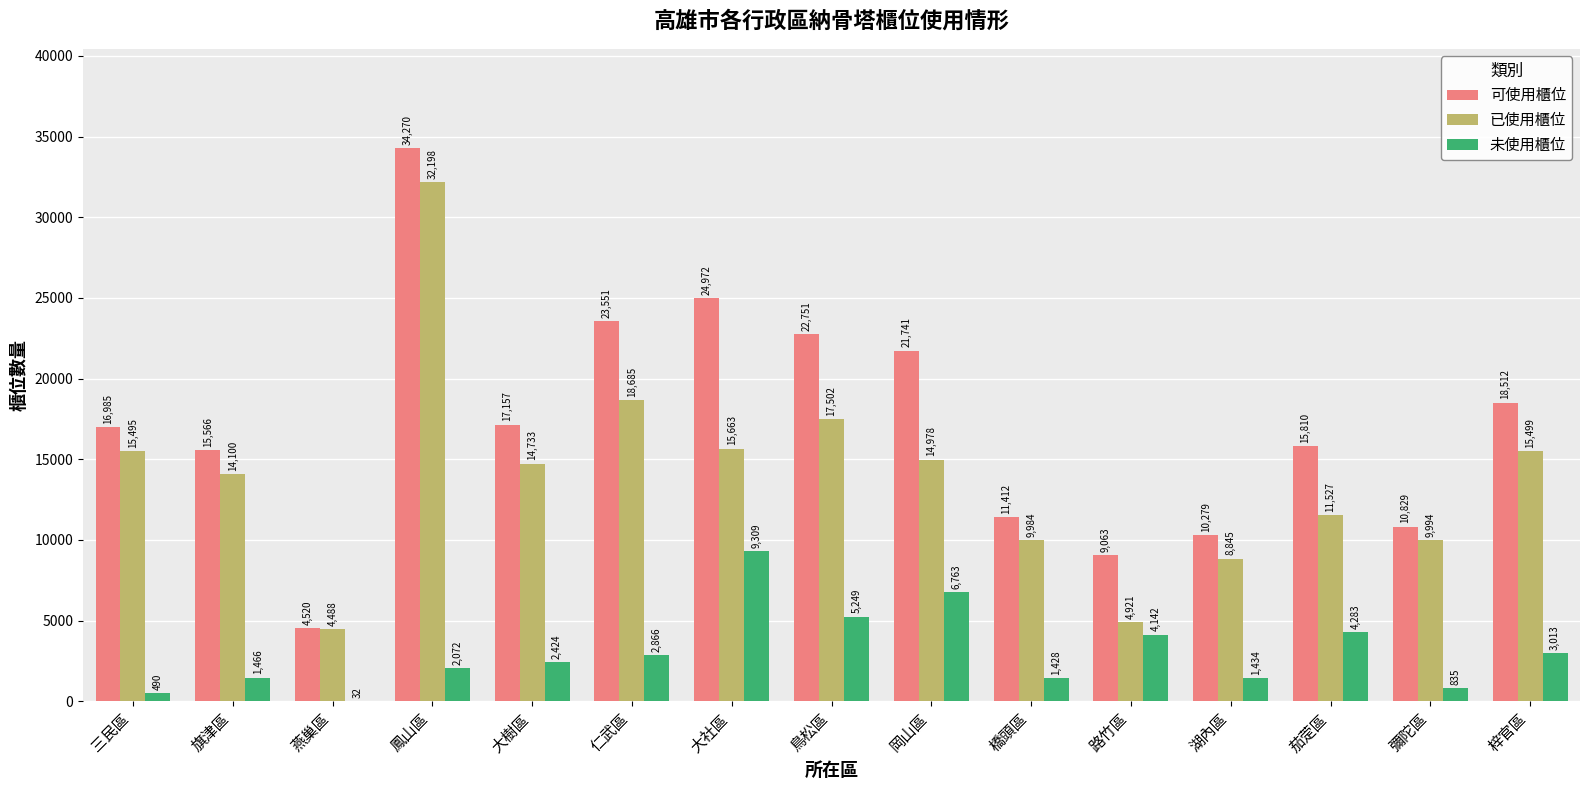

What is the sum of the 未使用櫃位 values at 湖內區 and 橋頭區?

2862